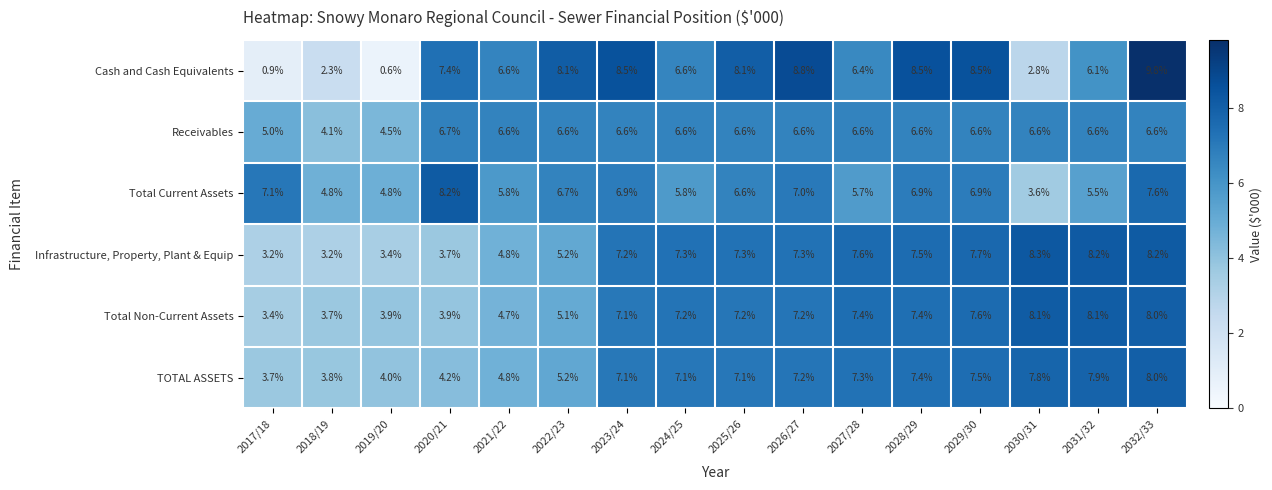

How many series are shown in this chart?

6